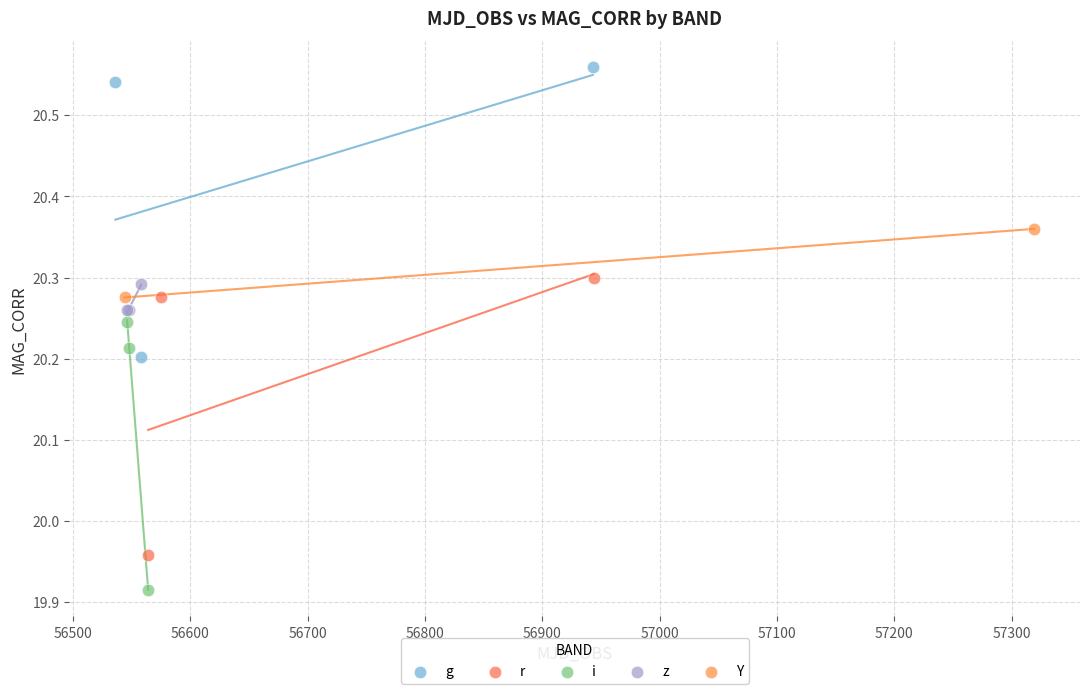

What are all the series names shown in the legend?

g, r, i, z, Y